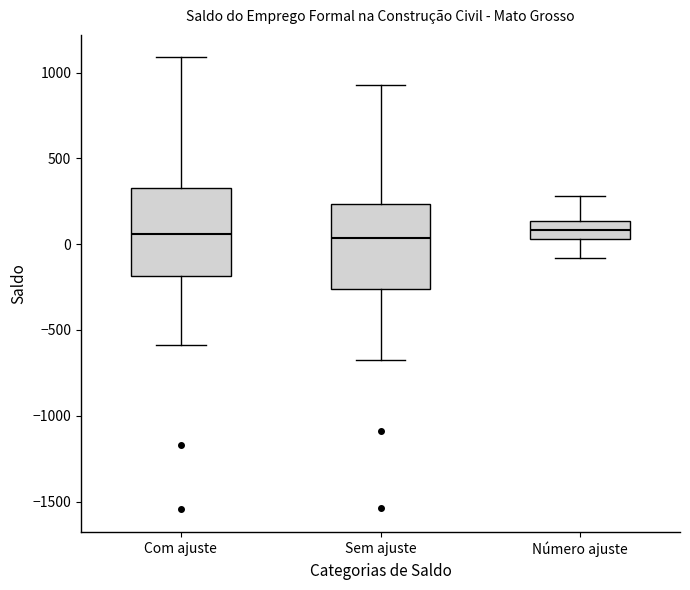

Where is the upper edge of the box for Número ajuste on the y-axis? The values are not printed on the chart, so give them approximately, as read against the axis.

150